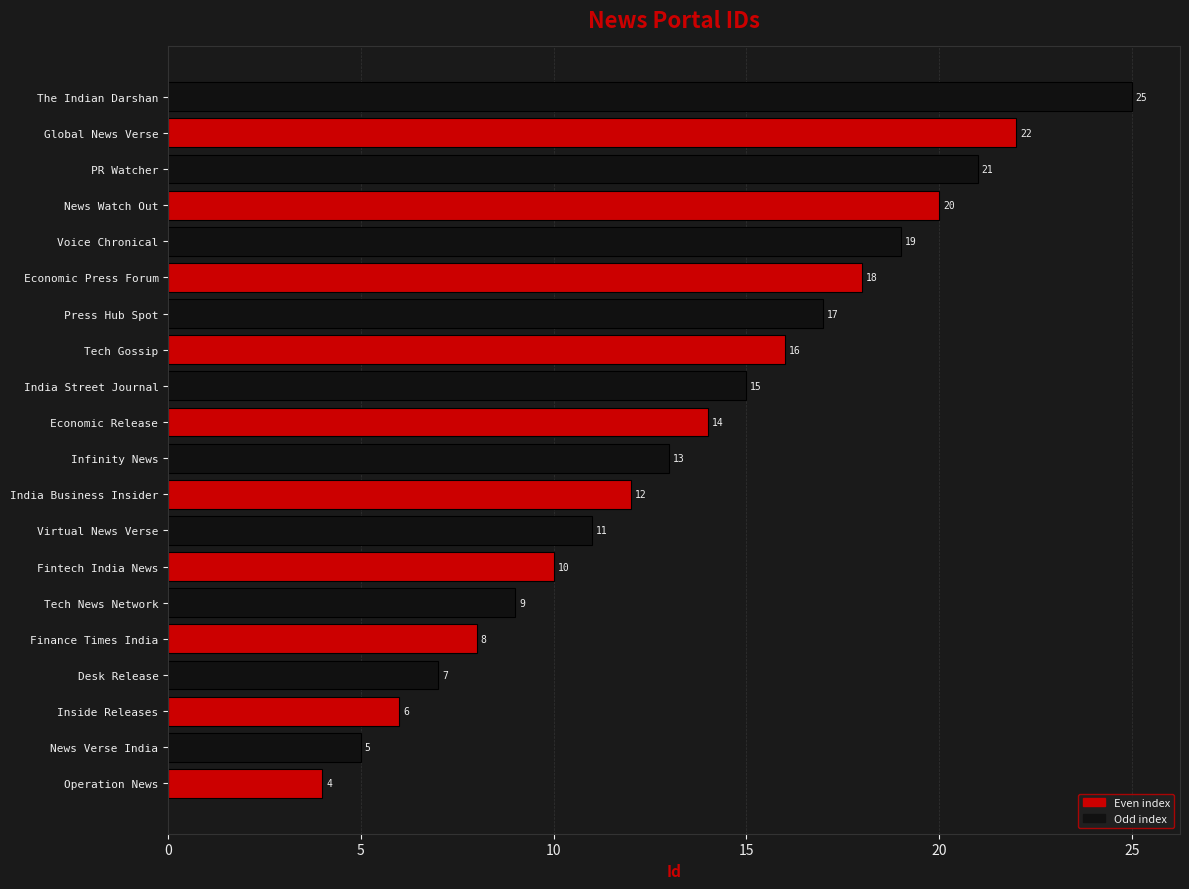

Reading top to bottom, list all the values displayed in this chart.

The Indian Darshan=25	Global News Verse=22	PR Watcher=21	News Watch Out=20	Voice Chronical=19	Economic Press Forum=18	Press Hub Spot=17	Tech Gossip=16	India Street Journal=15	Economic Release=14	Infinity News=13	India Business Insider=12	Virtual News Verse=11	Fintech India News=10	Tech News Network=9	Finance Times India=8	Desk Release=7	Inside Releases=6	News Verse India=5	Operation News=4